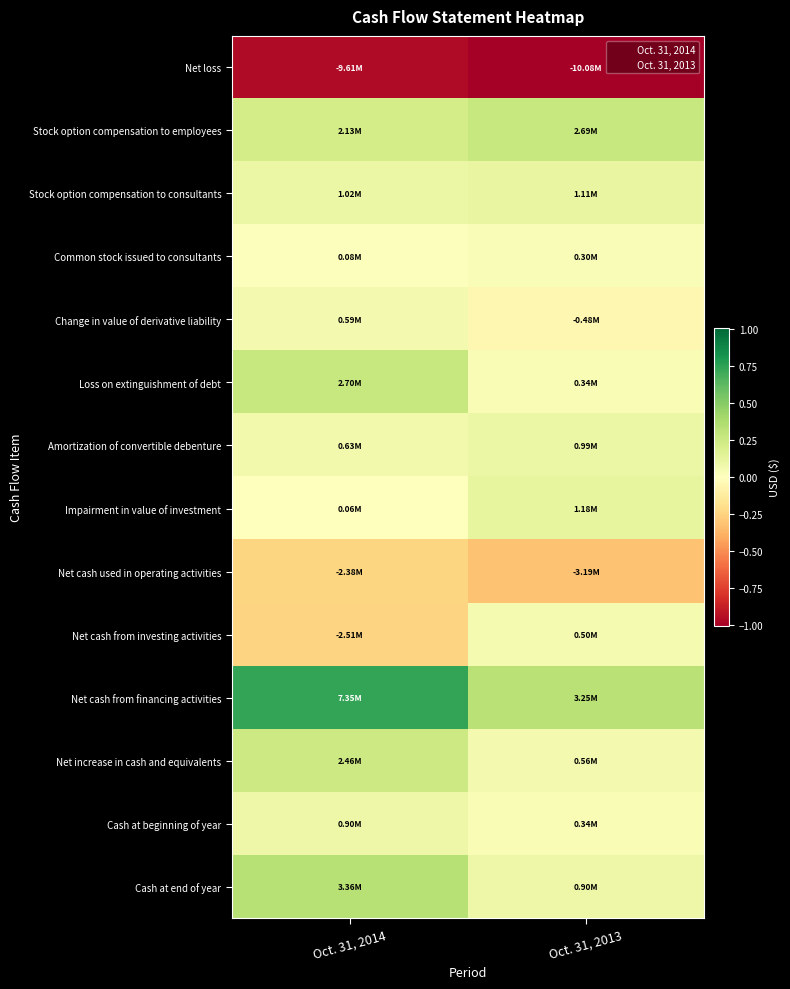

At which category does the chart reach its peak across all series?

Oct. 31, 2014